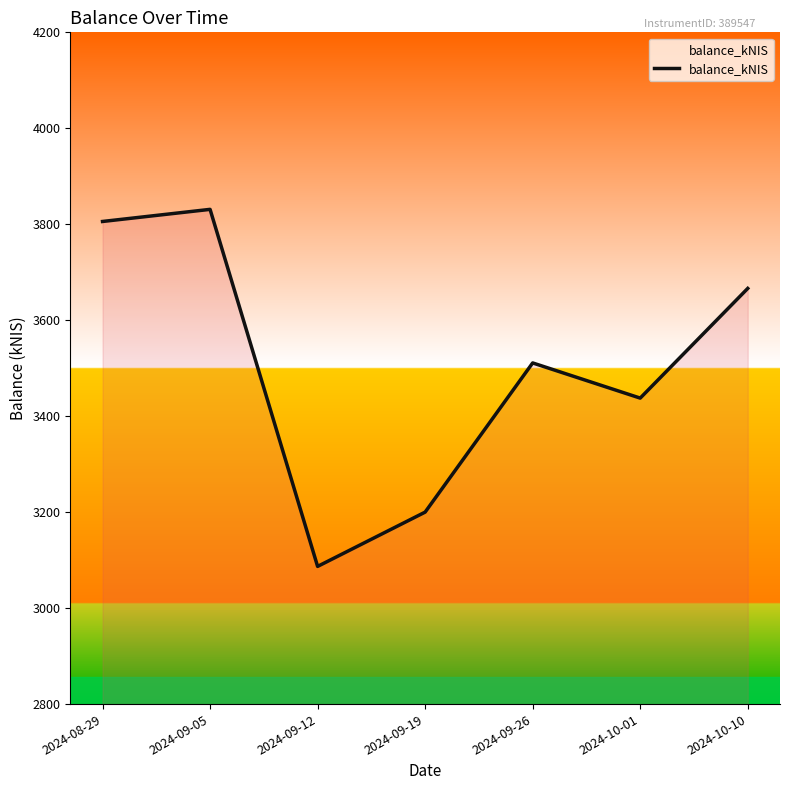

Where is the first local maximum?

2024-09-05